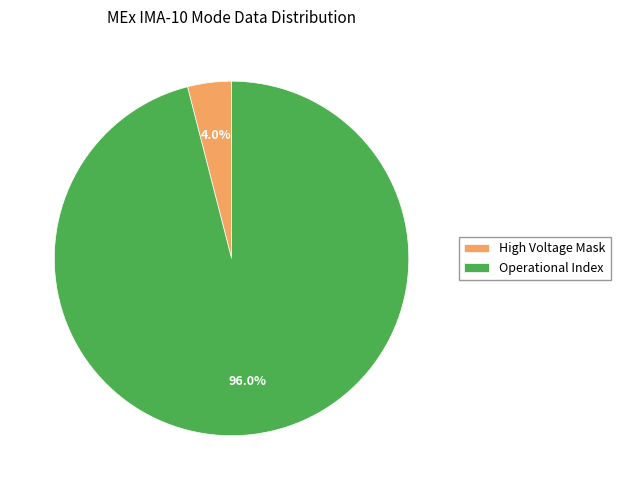

Count the number of slices in the pie.

2